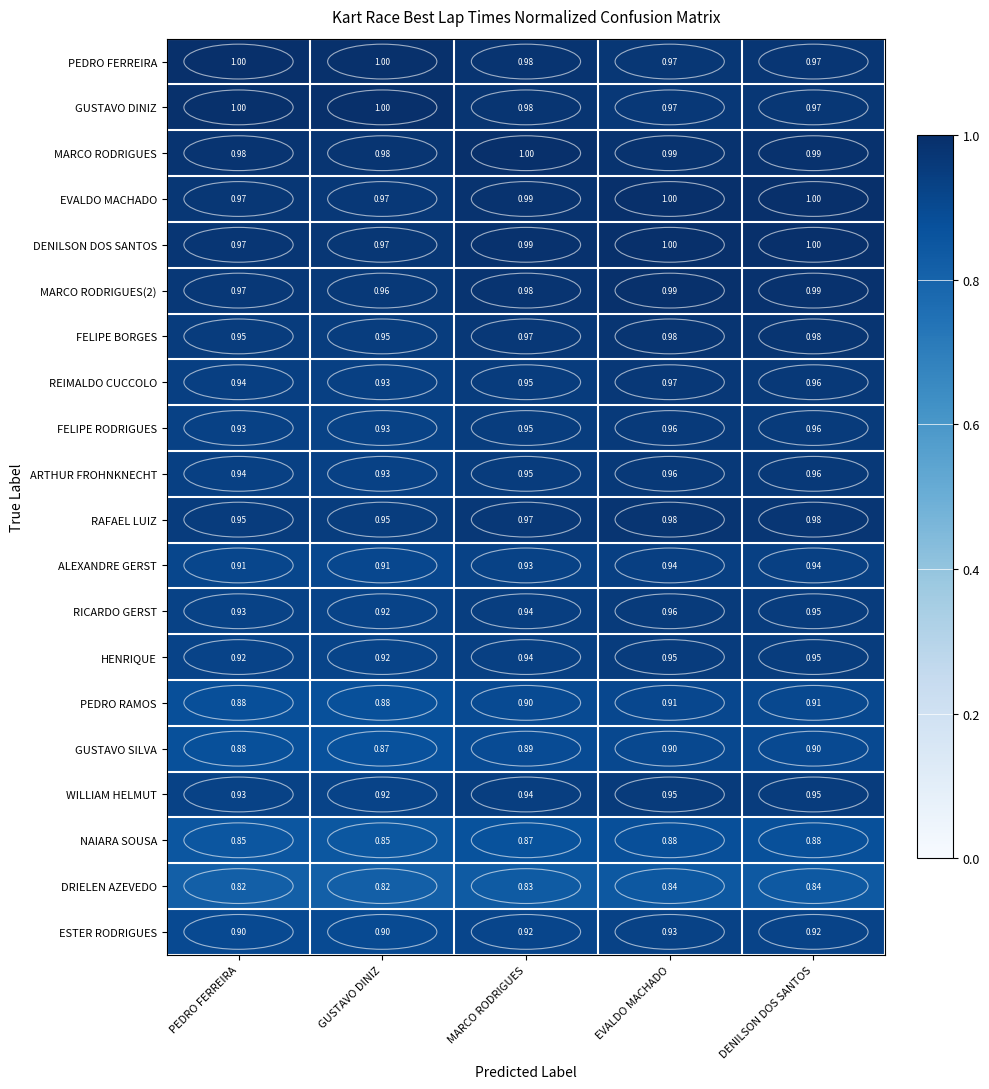

Which category has the lowest value in the REIMALDO CUCCOLO series?

GUSTAVO DINIZ